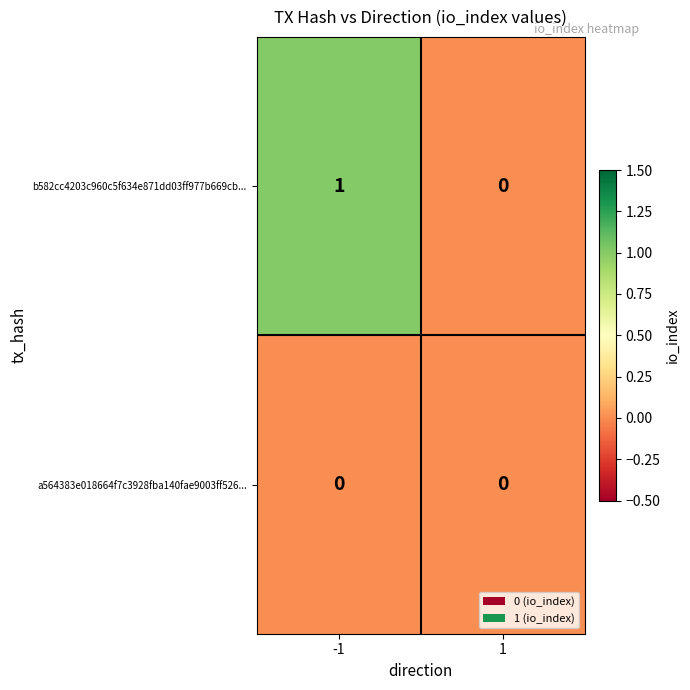

The b582cc4203c960c5f634e871dd03ff977b669cb... series shows 0 at 1. True or false?

True